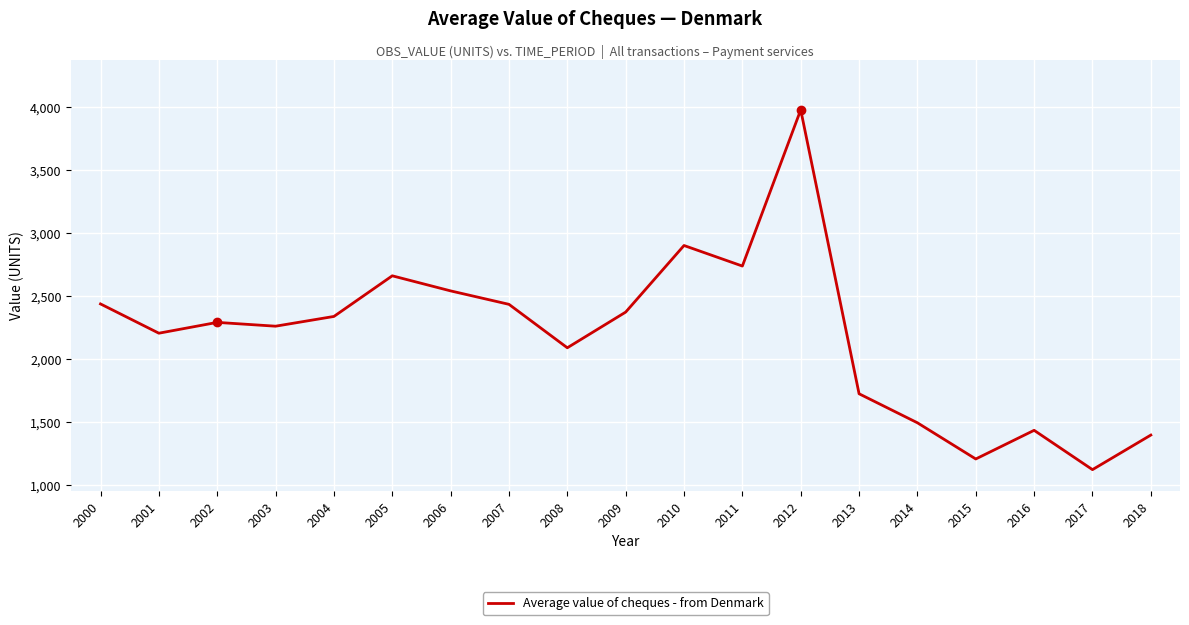

At which label is the value closest to 2550?

2006